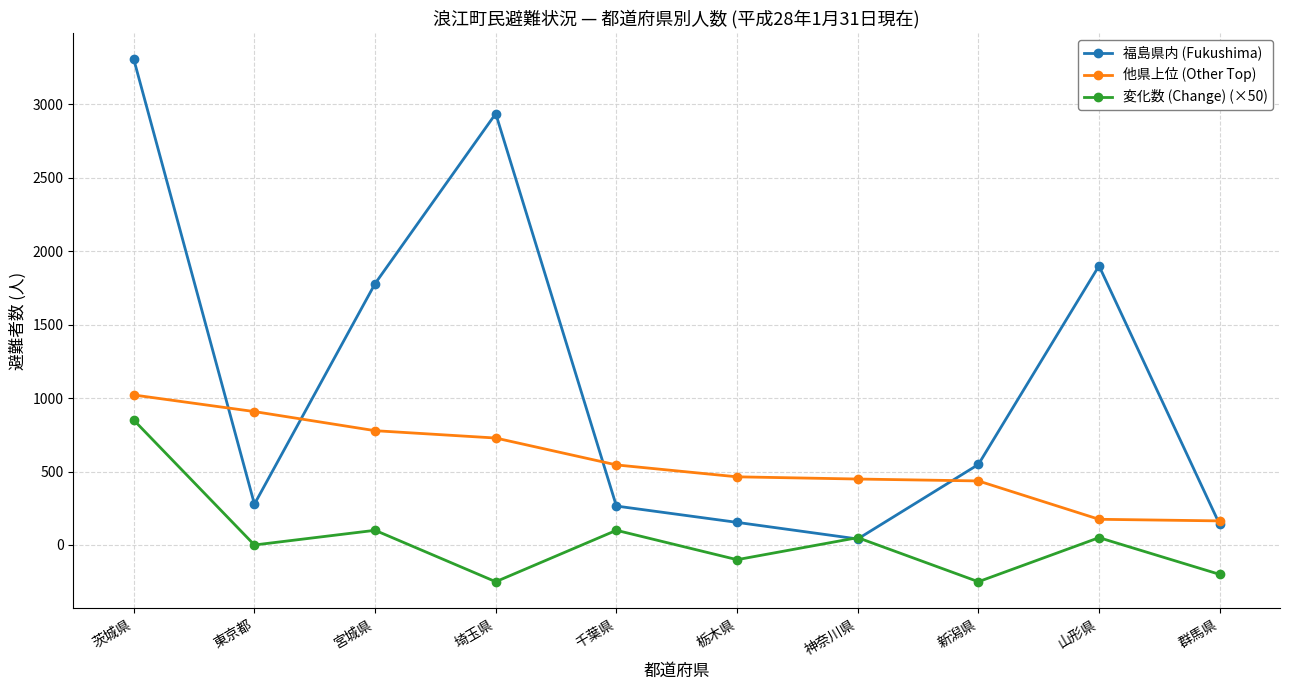

At which category does 福島県内 (Fukushima) reach its first local valley?

東京都